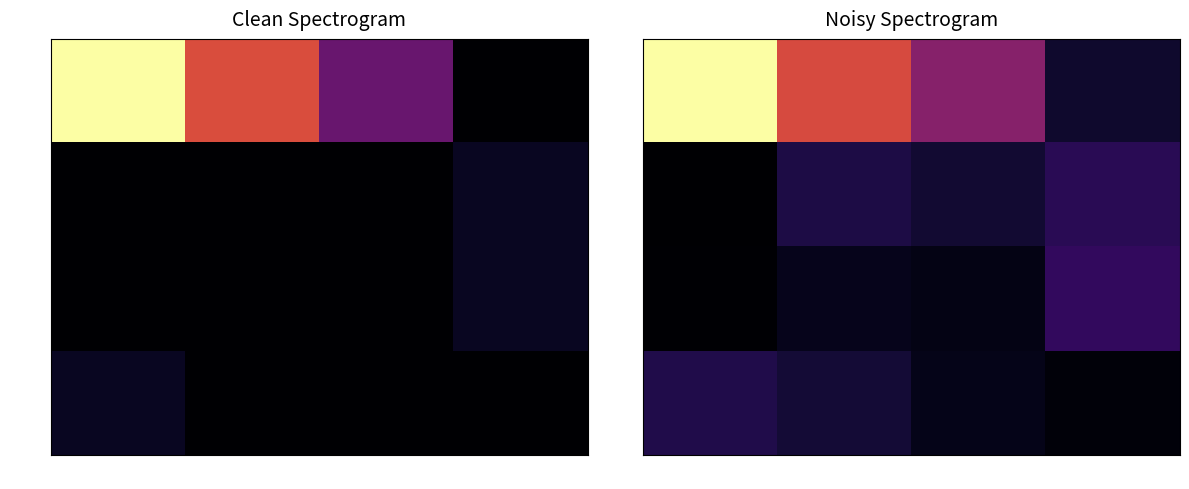

The JWM series shows 19.4 at E. True or false?

False